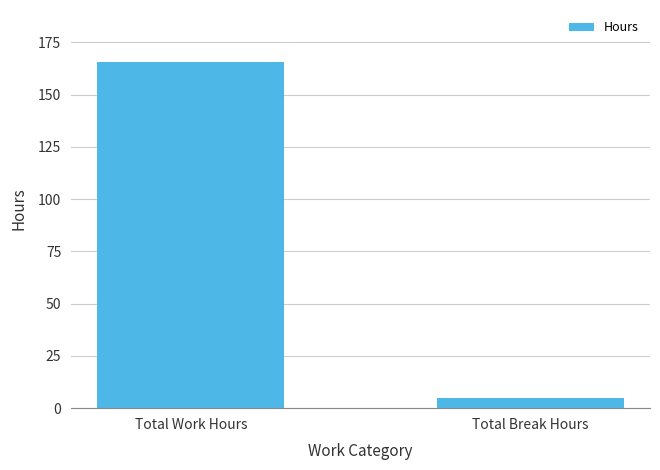

Reading left to right, transcribe all the data shown in this chart.

165.7	5.0